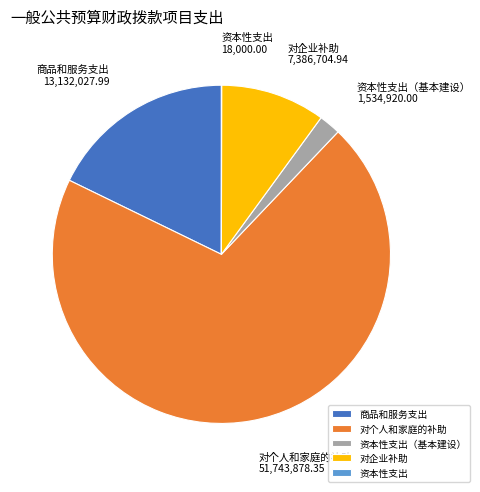

The 对企业补助 slice represents 10% of the pie. True or false?

True